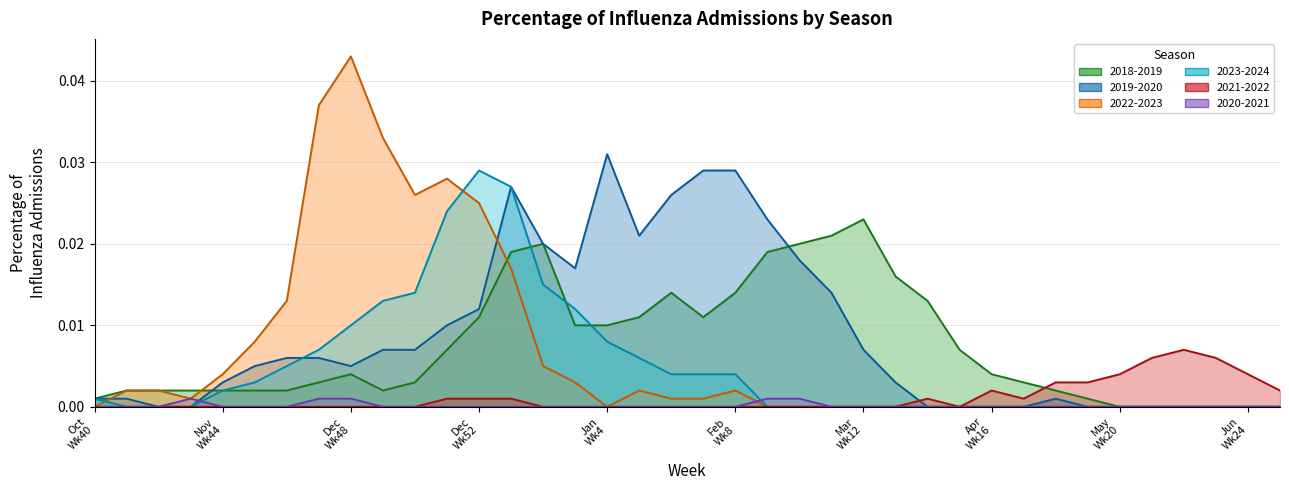

Reading left to right, list all the values displayed in this chart.

2018-2019: 0.0	0.0	0.0	0.0	0.0	0.0	0.0	0.0	0.0	0.0	0.0	0.0	0.0	0.0	0.0	0.0	0.0	0.0	0.0	0.0	0.0	0.0	0.0	0.0	0.0	0.0	0.0	0.0	0.0	0.0	0.0	0.0	0.0	0.0	0.0	0.0	0.0	0.0
2019-2020: 0.0	0.0	0.0	0.0	0.0	0.0	0.0	0.0	0.0	0.0	0.0	0.0	0.0	0.0	0.0	0.0	0.0	0.0	0.0	0.0	0.0	0.0	0.0	0.0	0.0	0.0	0.0	0.0	0.0	0.0	0.0	0.0	0.0	0.0	0.0	0.0	0.0	0.0
2020-2021: 0.0	0.0	0.0	0.0	0.0	0.0	0.0	0.0	0.0	0.0	0.0	0.0	0.0	0.0	0.0	0.0	0.0	0.0	0.0	0.0	0.0	0.0	0.0	0.0	0.0	0.0	0.0	0.0	0.0	0.0	0.0	0.0	0.0	0.0	0.0	0.0	0.0	0.0
2021-2022: 0.0	0.0	0.0	0.0	0.0	0.0	0.0	0.0	0.0	0.0	0.0	0.0	0.0	0.0	0.0	0.0	0.0	0.0	0.0	0.0	0.0	0.0	0.0	0.0	0.0	0.0	0.0	0.0	0.0	0.0	0.0	0.0	0.0	0.0	0.0	0.0	0.0	0.0
2022-2023: 0.0	0.0	0.0	0.0	0.0	0.0	0.0	0.0	0.0	0.0	0.0	0.0	0.0	0.0	0.0	0.0	0.0	0.0	0.0	0.0	0.0	0.0	0.0	0.0	0.0	0.0	0.0	0.0	0.0	0.0	0.0	0.0	0.0	0.0	0.0	0.0	0.0	0.0
2023-2024: 0.0	0.0	0.0	0.0	0.0	0.0	0.0	0.0	0.0	0.0	0.0	0.0	0.0	0.0	0.0	0.0	0.0	0.0	0.0	0.0	0.0	0.0	0.0	0.0	0.0	0.0	0.0	0.0	0.0	0.0	0.0	0.0	0.0	0.0	0.0	0.0	0.0	0.0